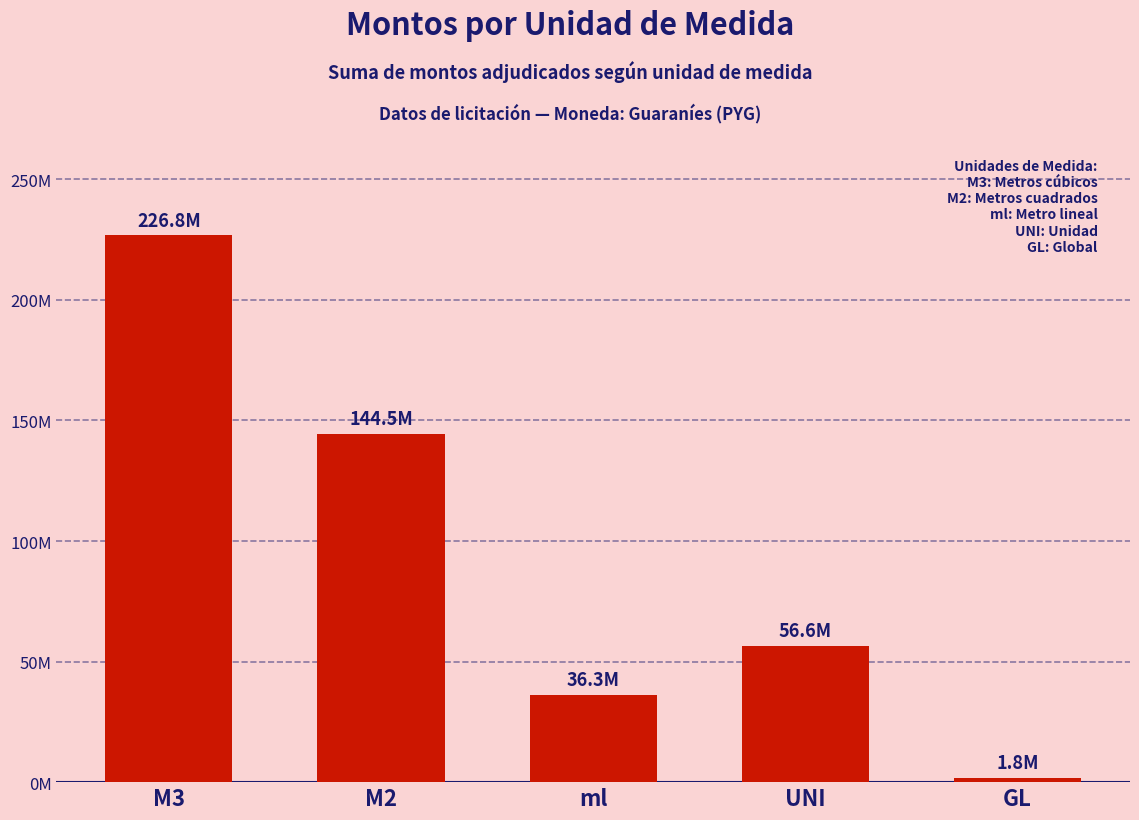

What is the greatest value displayed?

226785833